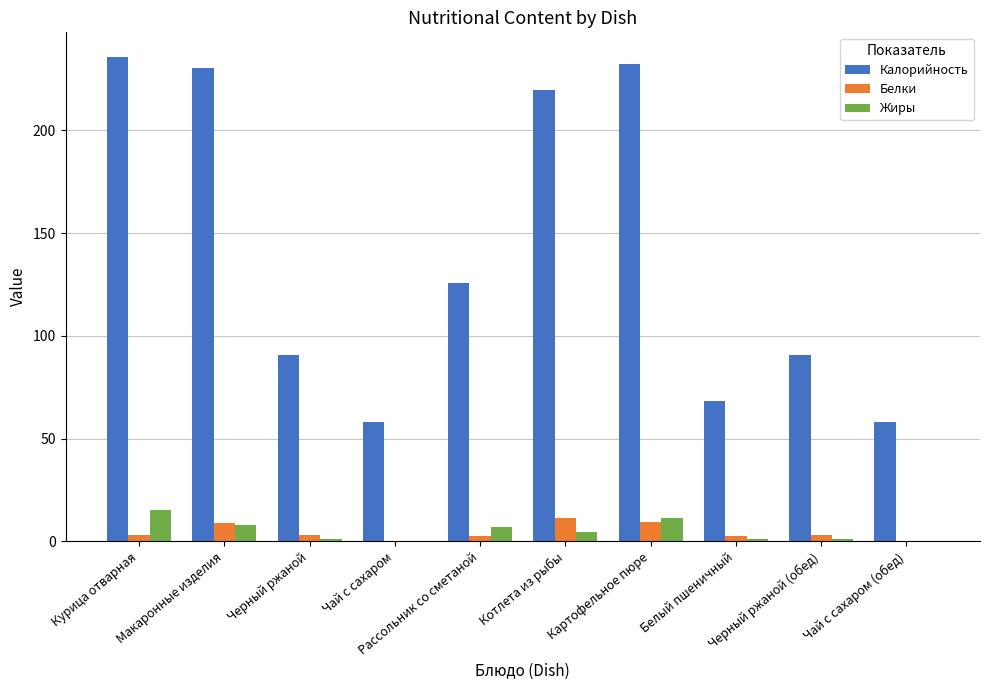

Which series has the largest total across all categories?

Калорийность